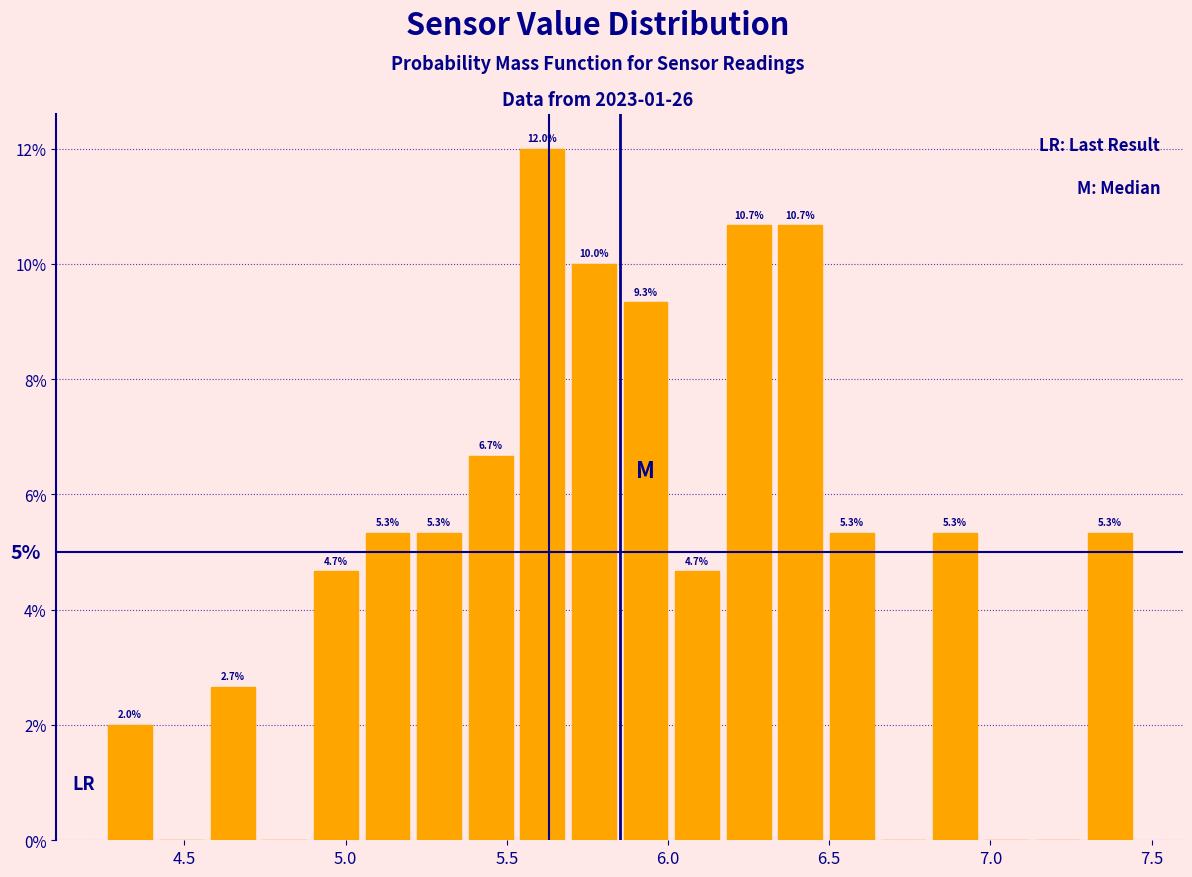

Read against the x-axis, roughly where is the centre of the tallest bar?

5.60